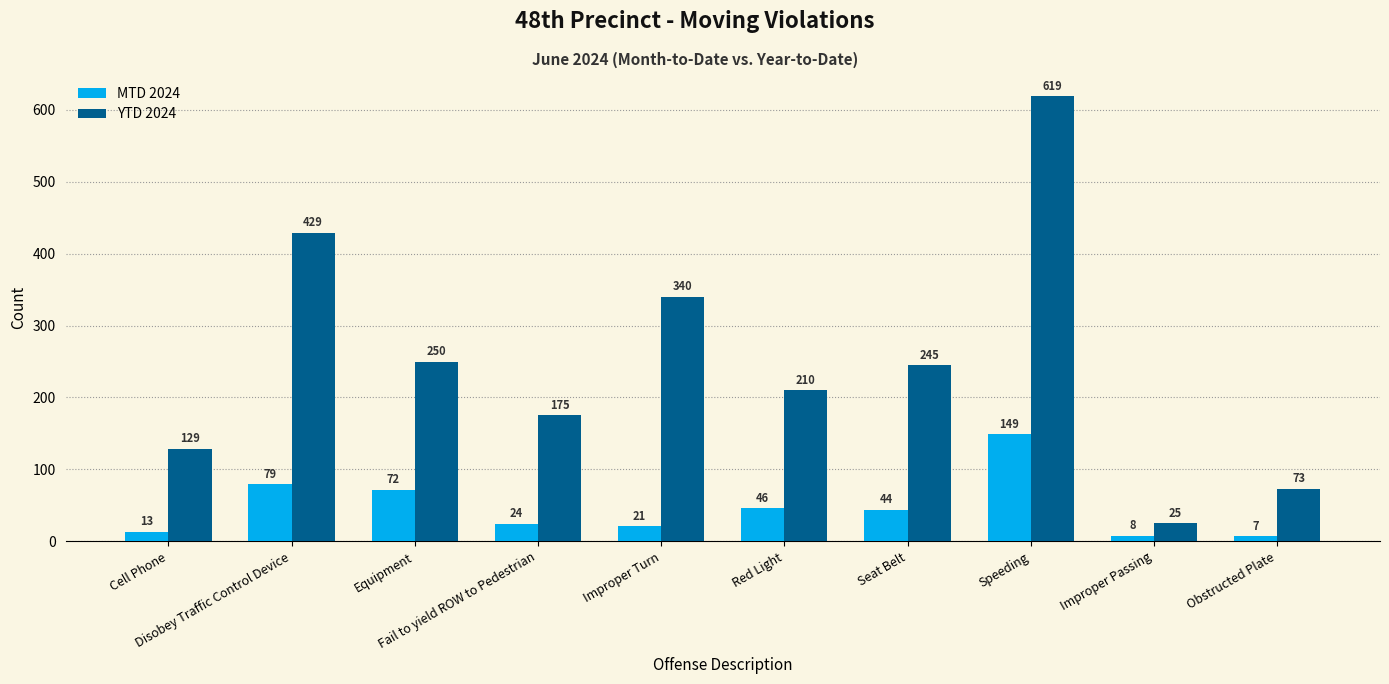

Which label corresponds to the smallest value in the chart?

Obstructed Plate